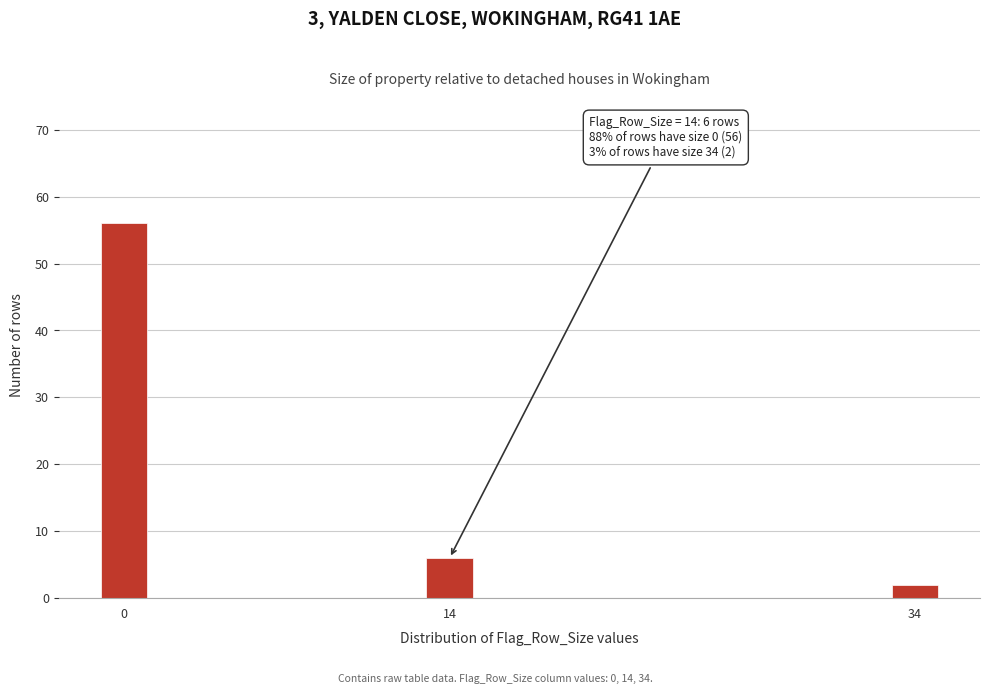

Reading left to right, extract all data points from this chart.

0=56	14=6	34=2